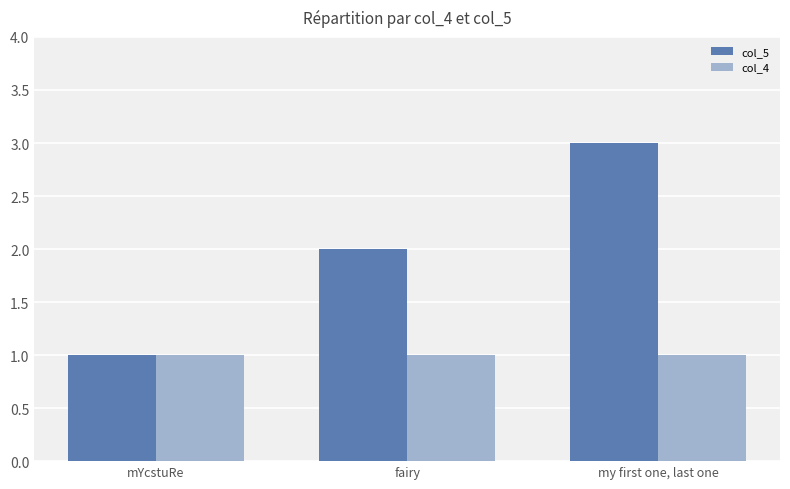

What is the approximate value of col_5 at fairy?

2